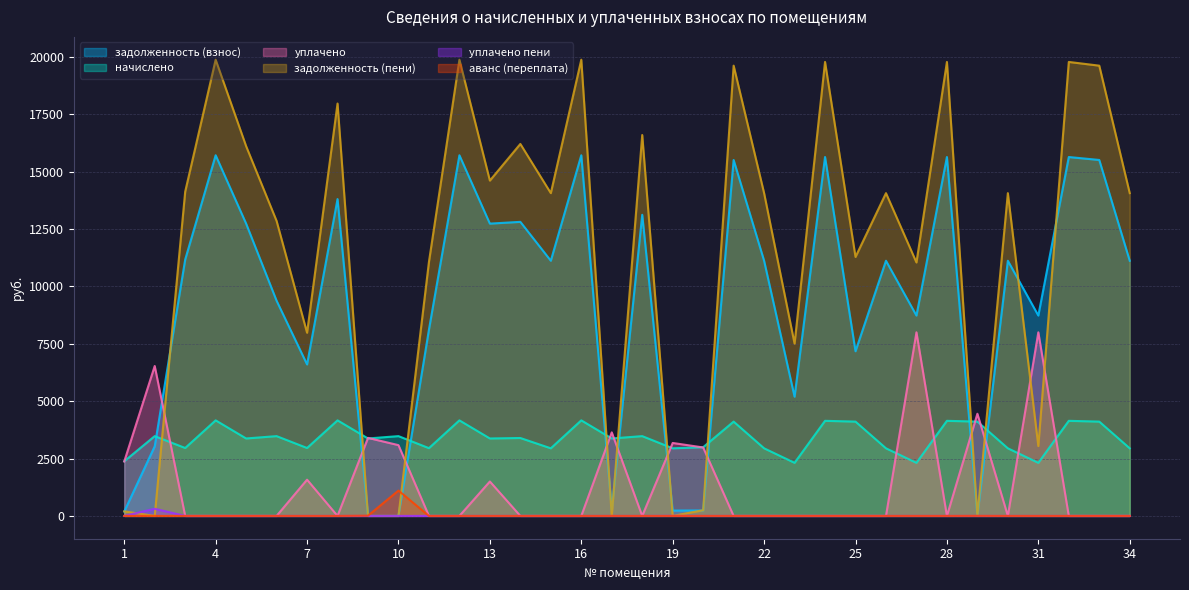

What is the sum of all уплачено values?

48722.6